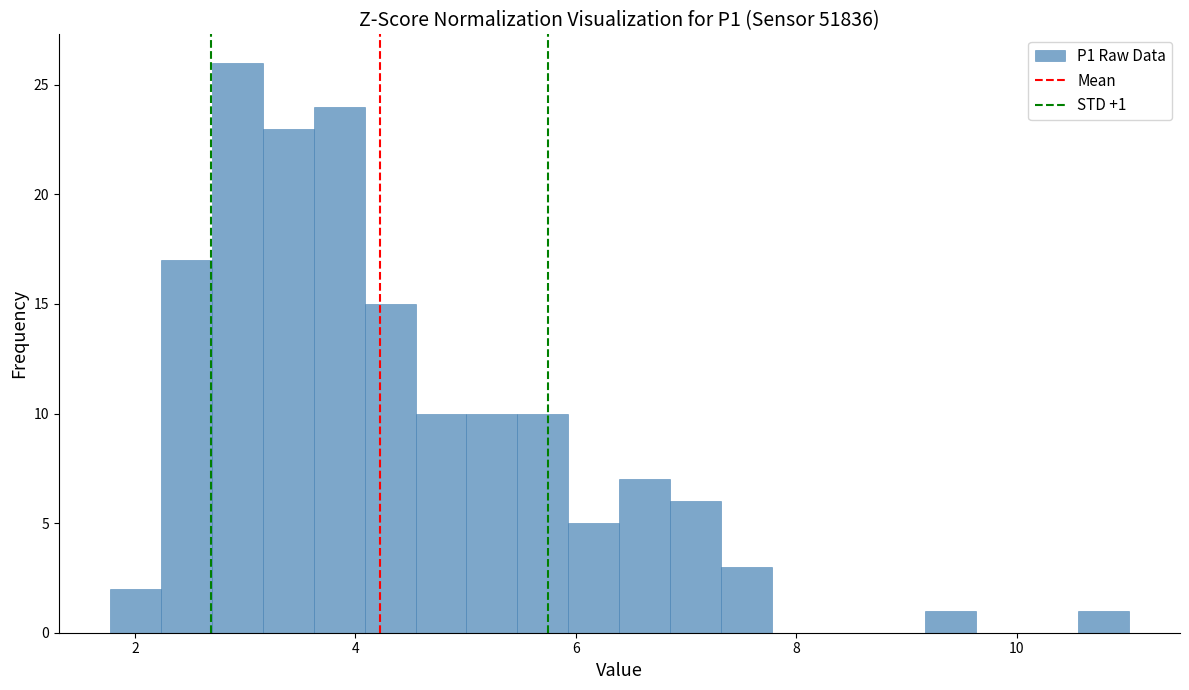

Read against the x-axis, roughly where is the centre of the tallest bar?

3.0